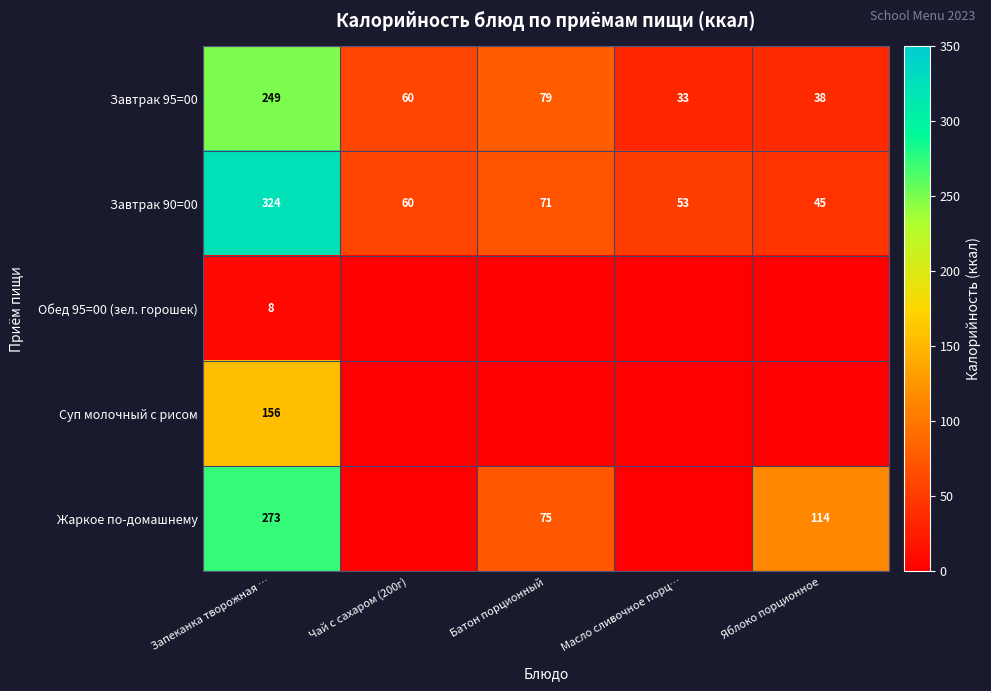

What is the greatest value displayed?

324